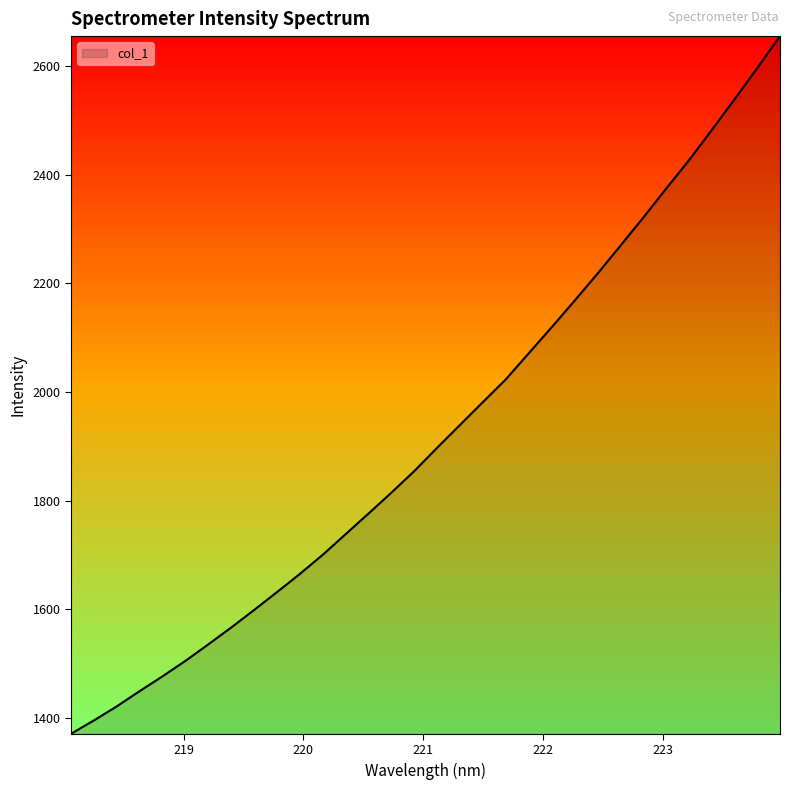

What is the smallest value displayed?

1370.8